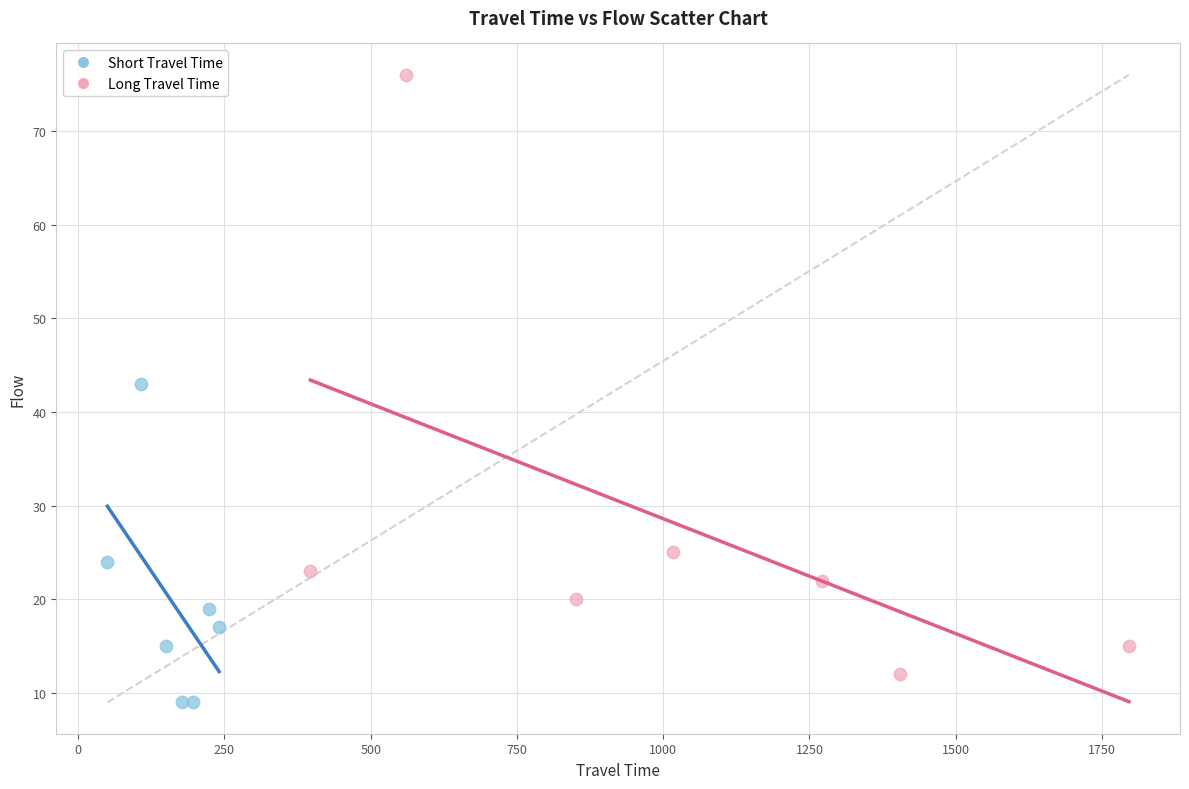

Which series reaches the maximum Y coordinate?

Long Travel Time